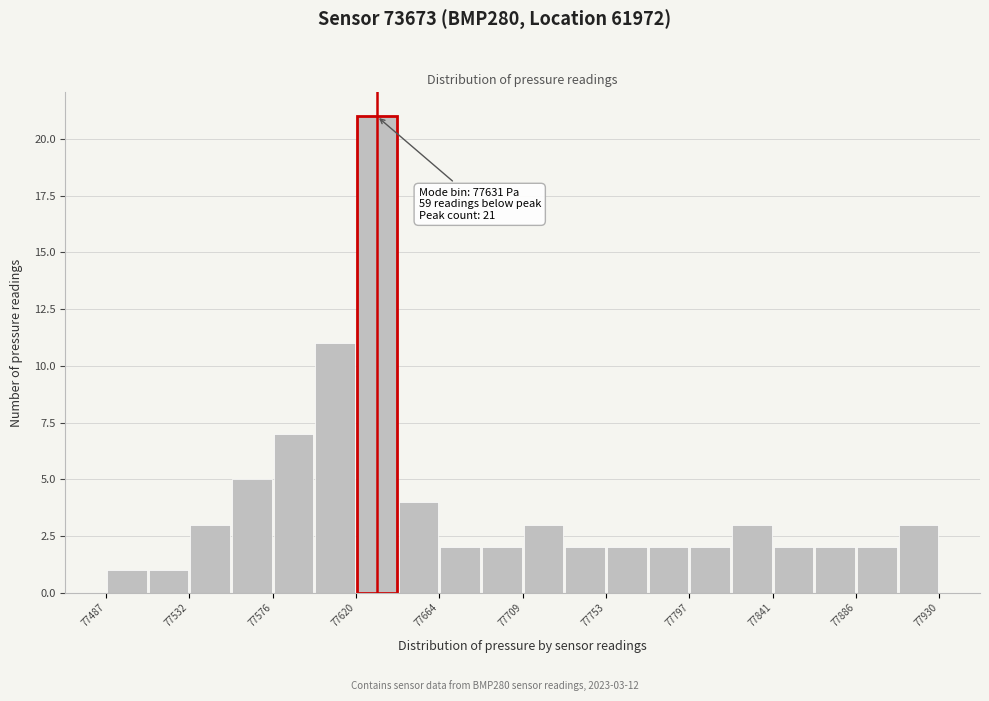

Over which range of the x-axis is the bar tallest?

77620 to 77640